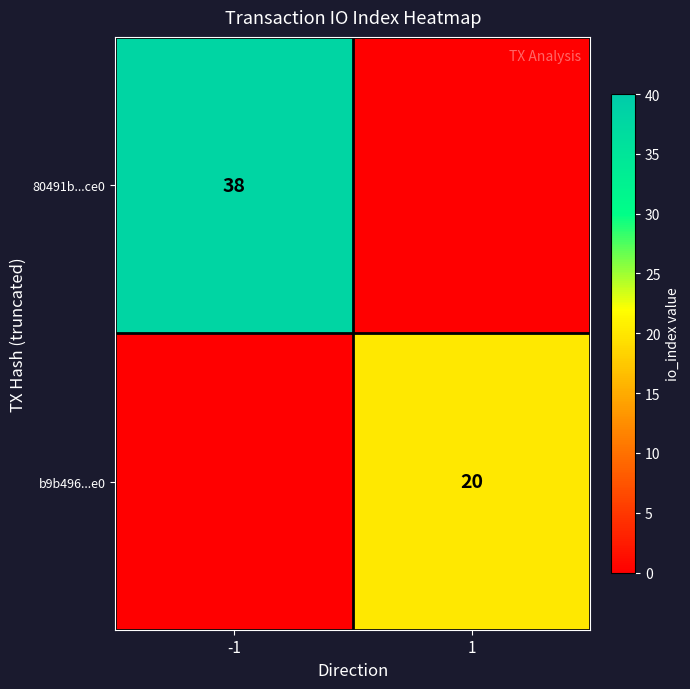

Is the value of b9b496...e0 at 1 greater than the value of 80491b...ce0 at -1?

No